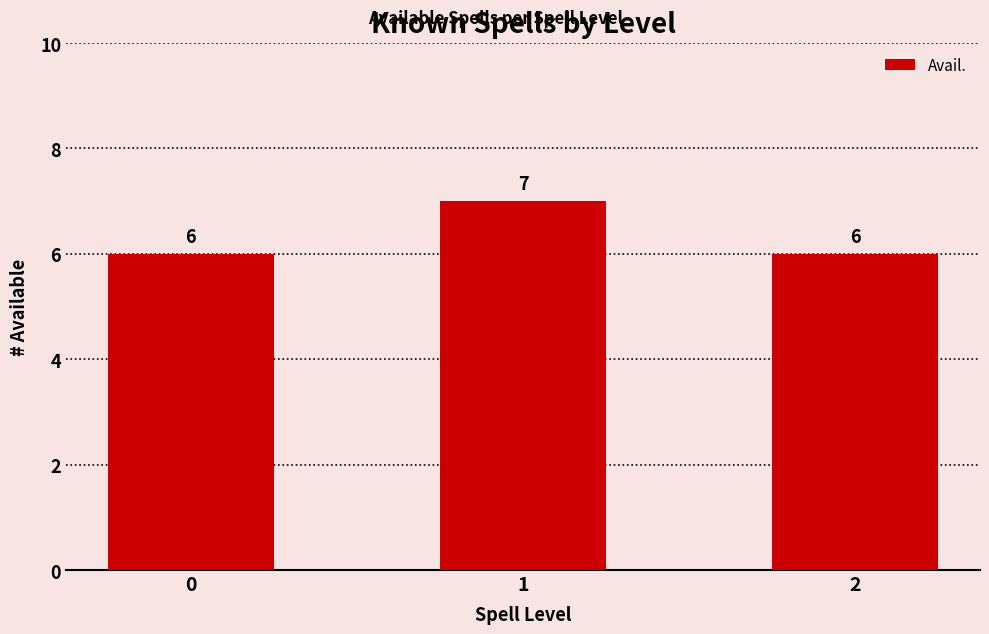

How many distinct data groups are displayed?

1